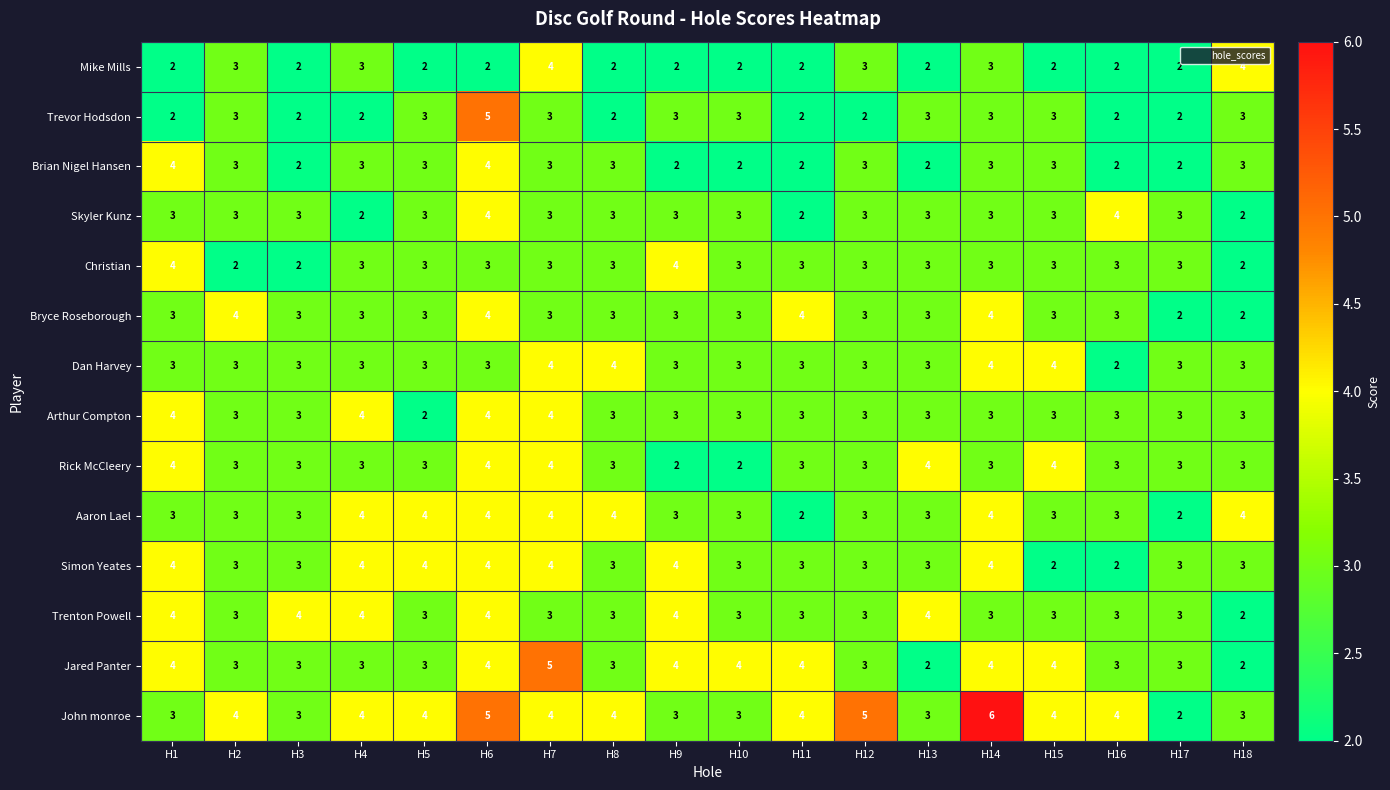

What is the average value of the John monroe series?

4